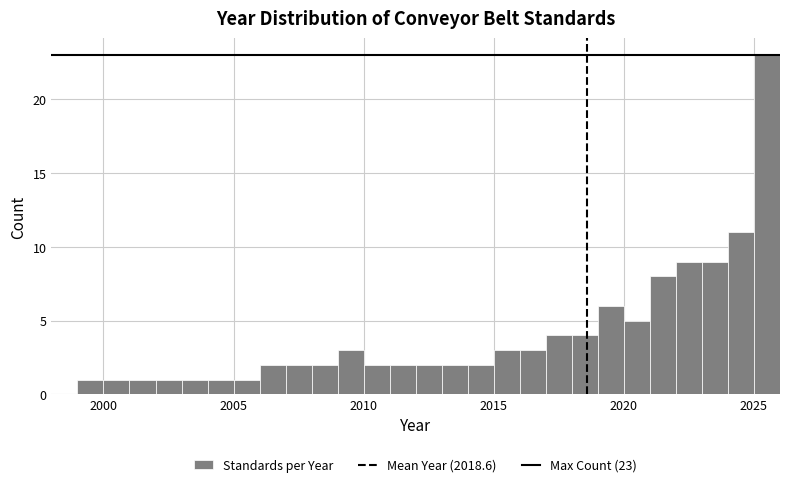

Around what value on the x-axis is the tallest bar? Give the approximate position of its centre, as read against the axis.

2025.5